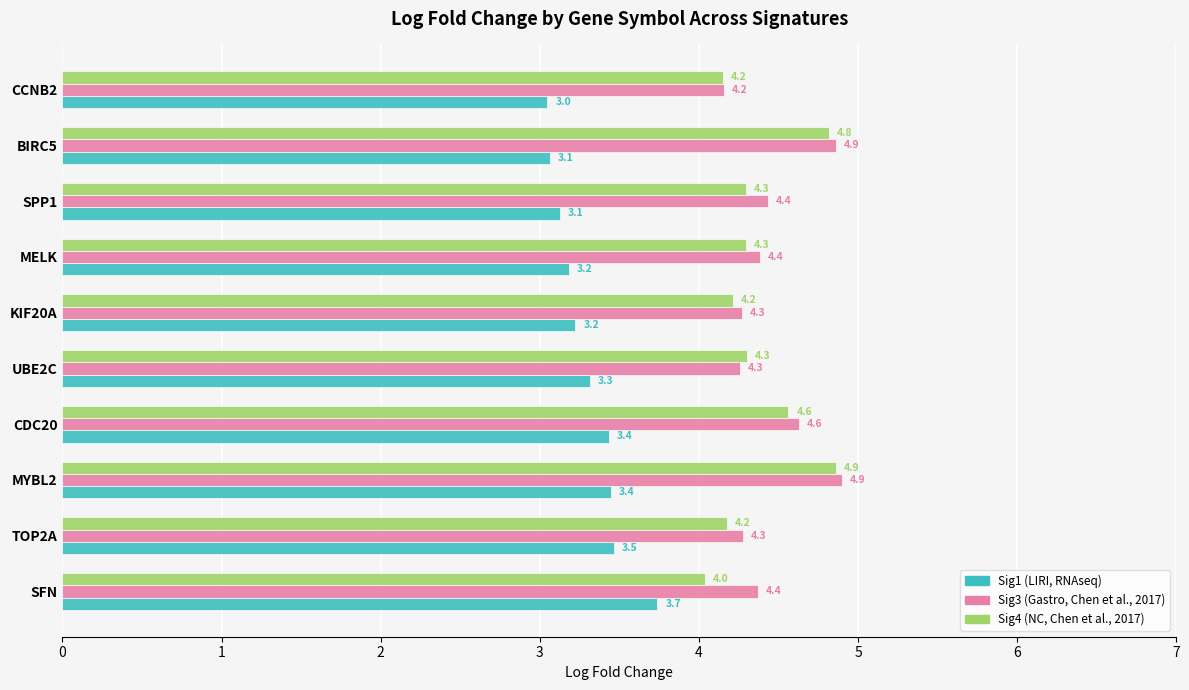

Where is Sig1 (LIRI, RNAseq) nearest to the value 3?

CCNB2